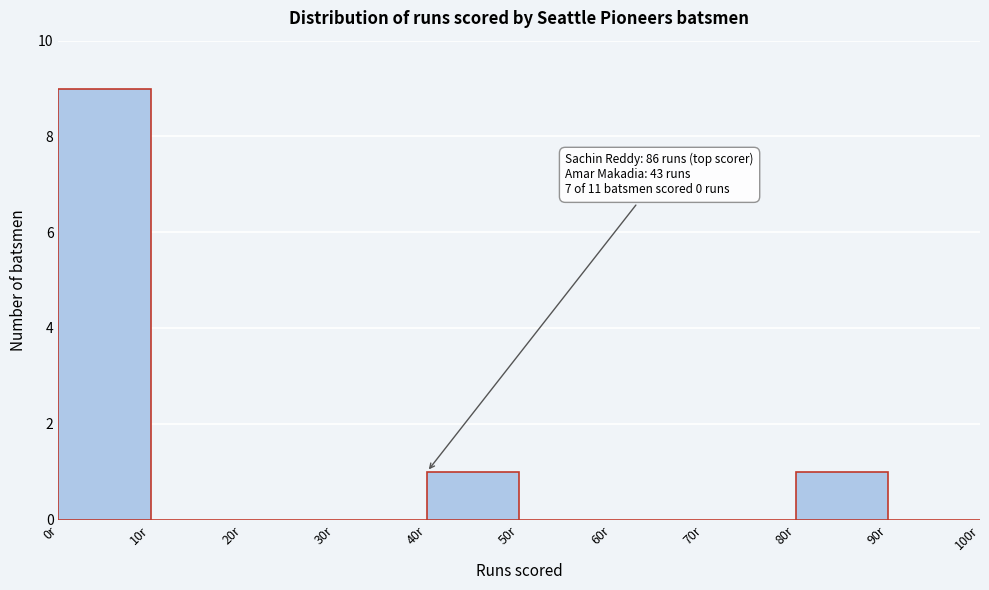

Over which range of the x-axis is the bar tallest?

0 to 10